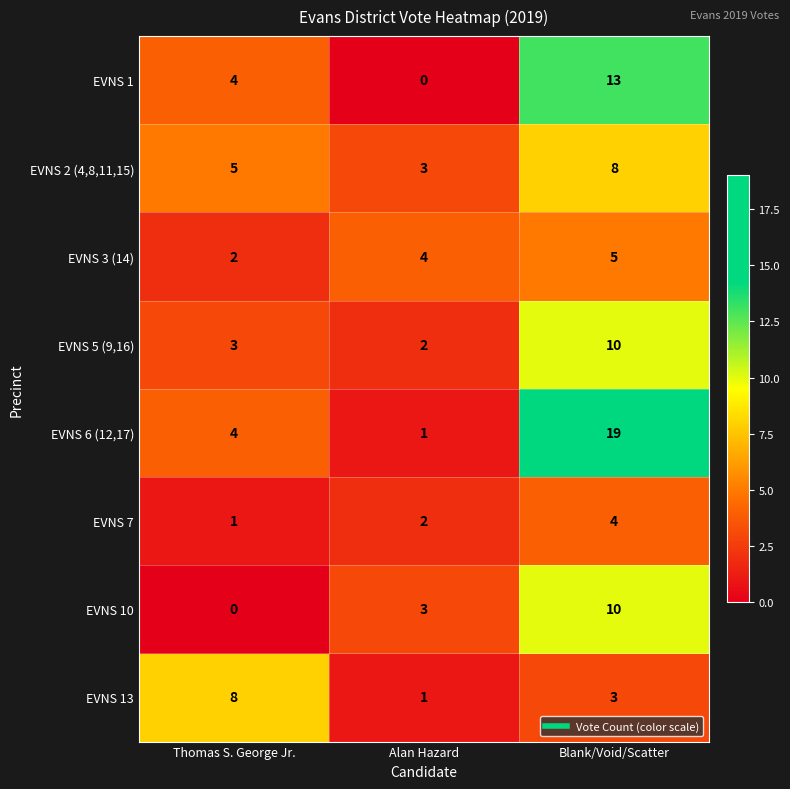

True or false: EVNS 1 has a value of 6 at Thomas S. George Jr..

False